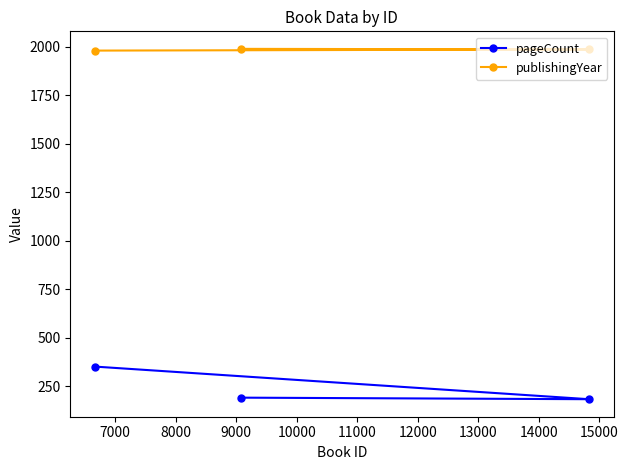

What is the minimum value for pageCount?

184